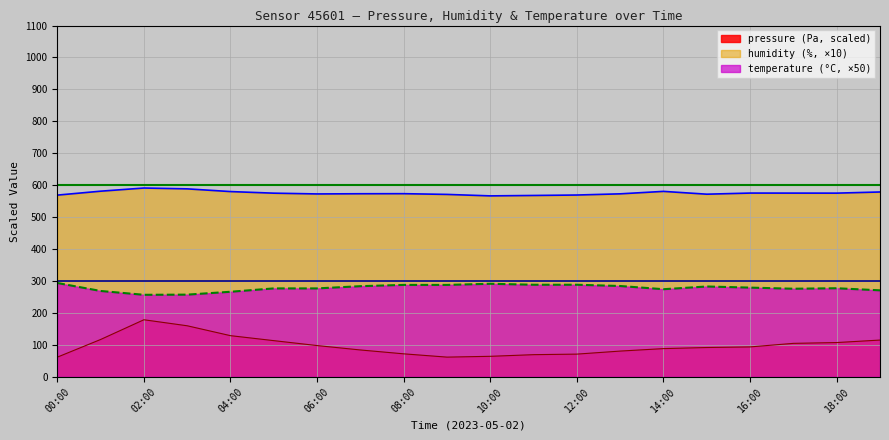

Which series changed the most between 05:00 and 12:00?

pressure